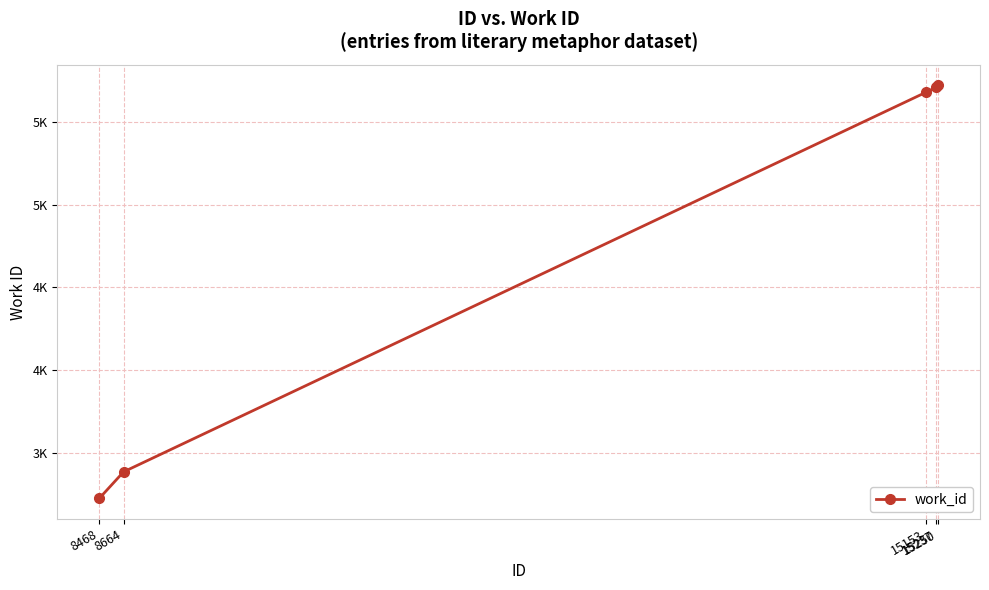

Which category has the highest value across all series?

15250